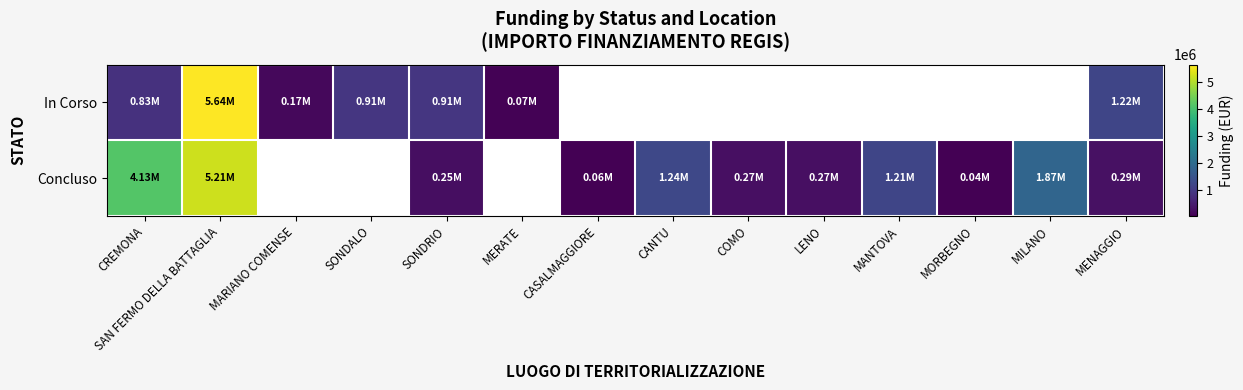

How many categories are shown in the chart?

14